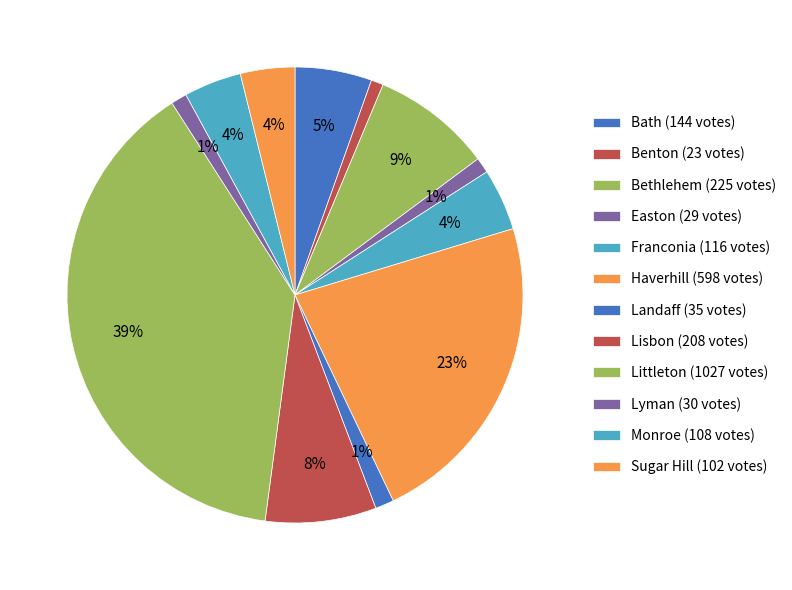

Rank the categories by value from lowest to highest.

Benton, Easton, Lyman, Landaff, Sugar Hill, Monroe, Franconia, Bath, Lisbon, Bethlehem, Haverhill, Littleton